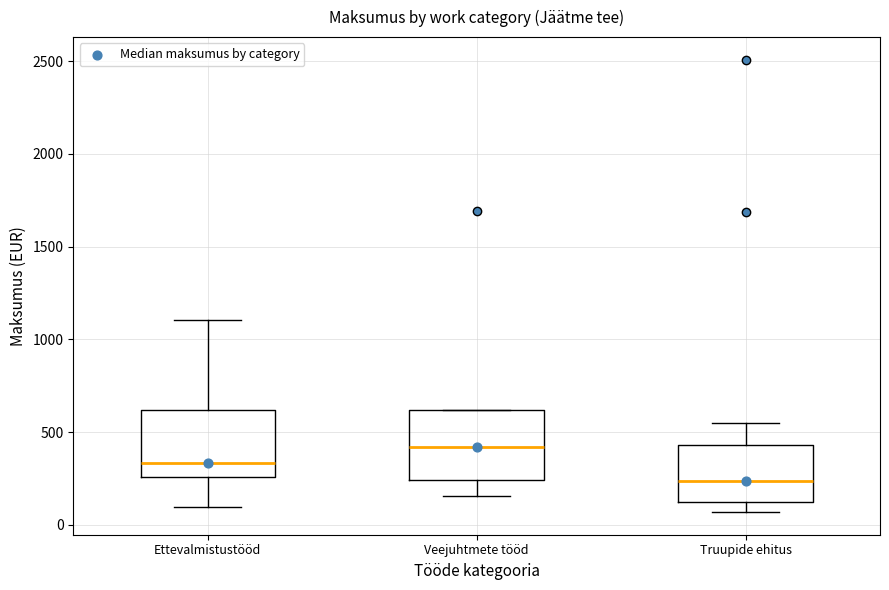

Where does the median line of the box for Truupide ehitus sit on the y-axis? The values are not printed on the chart, so give them approximately, as read against the axis.

250